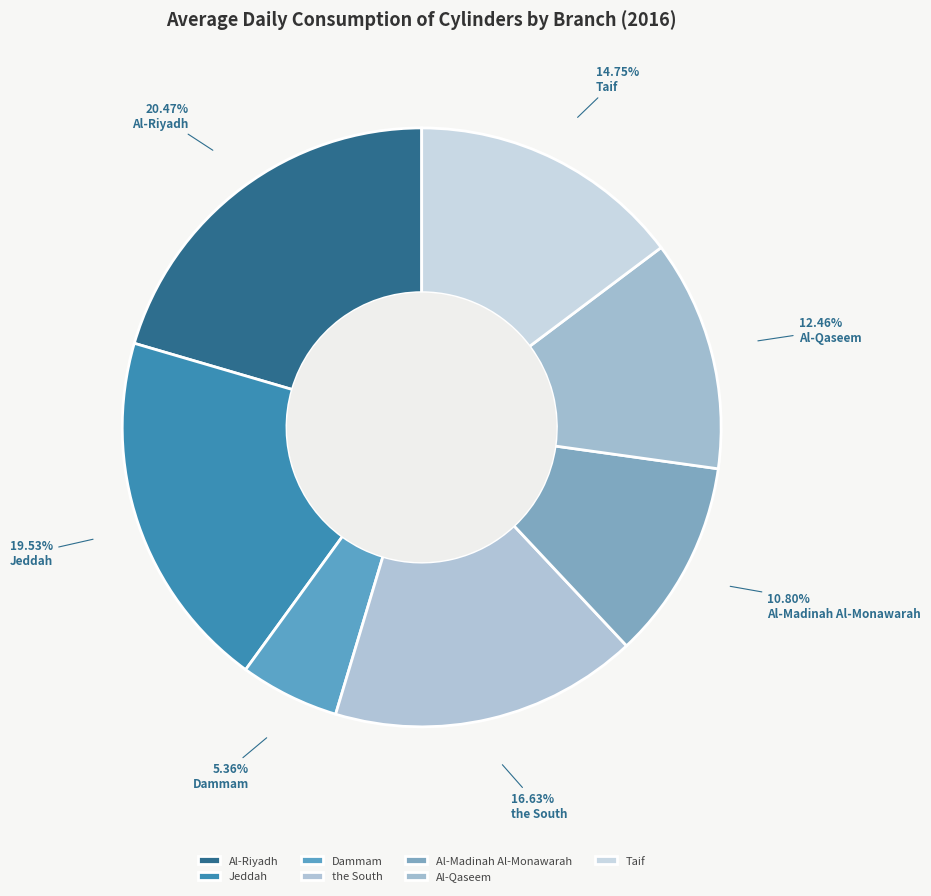

What percentage is NOT represented by Al-Qaseem?

87.5%